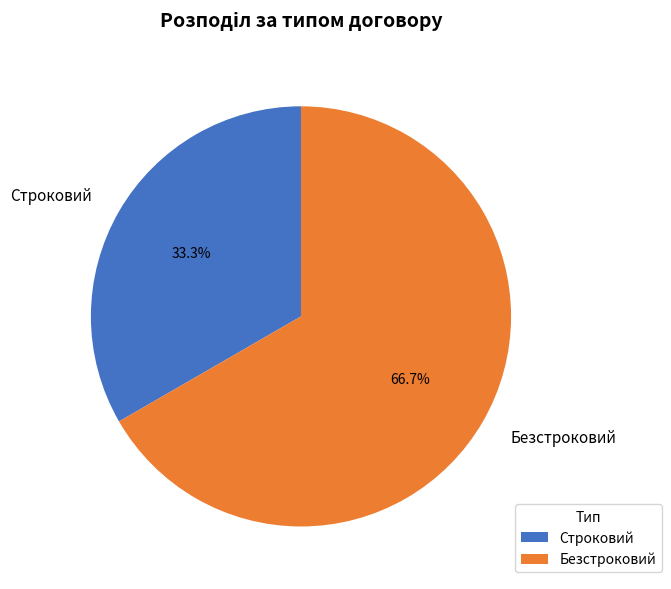

Approximately how many times larger is the value at Безстроковий compared to Строковий?

2.0